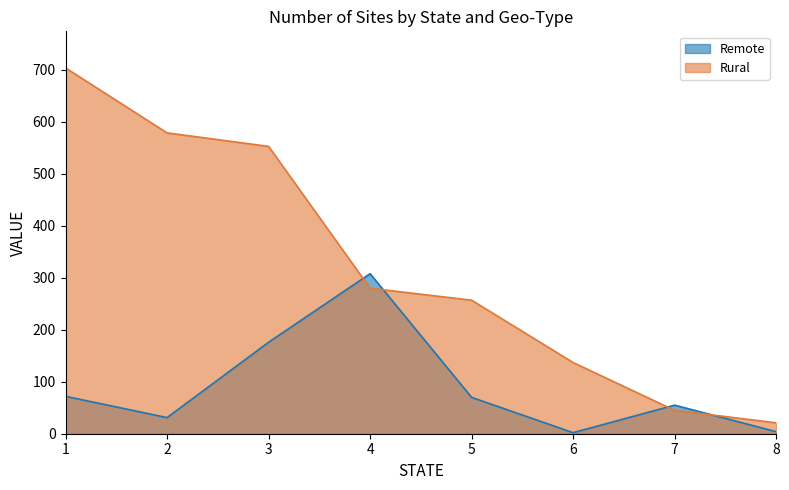

Which series has the largest total across all categories?

Rural